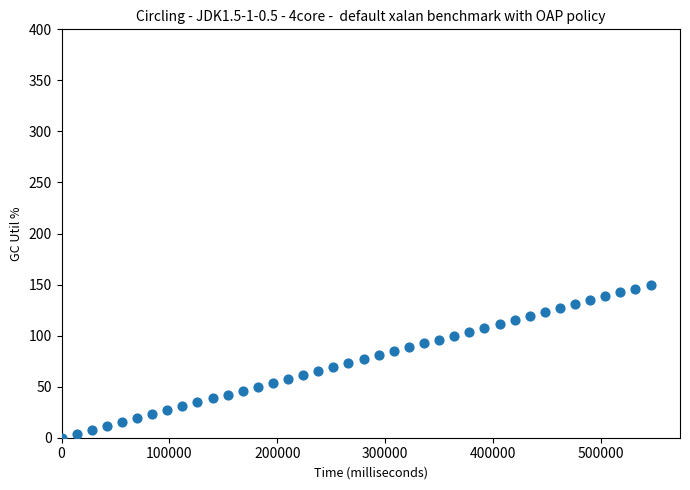

What is the range of X values (max minus min)?

546130.0